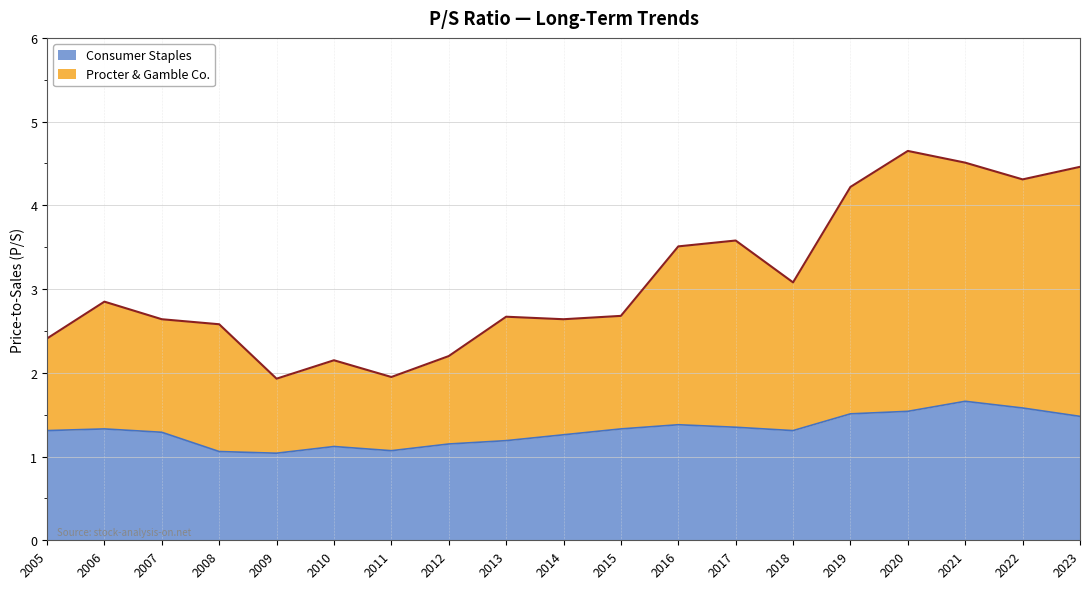

True or false: Consumer Staples and Procter & Gamble Co. cross at least once.

False